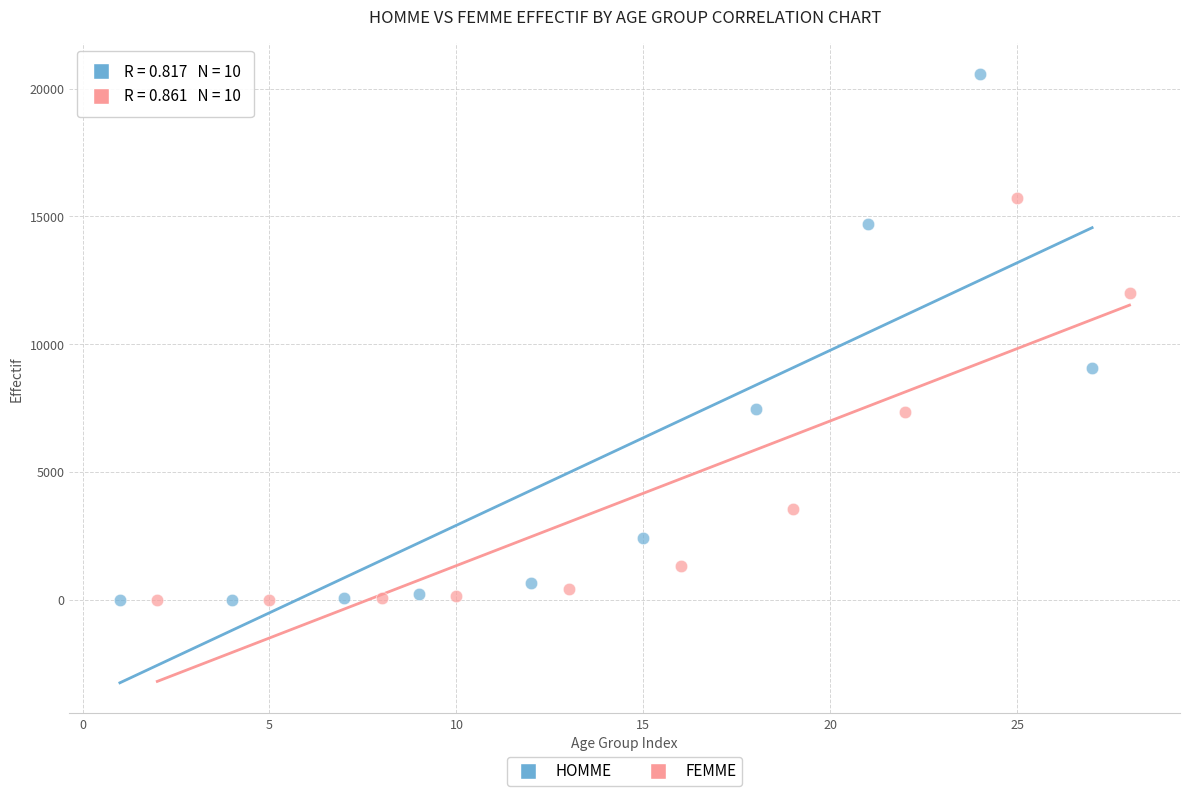

Which series has the largest Y range (max minus min)?

HOMME